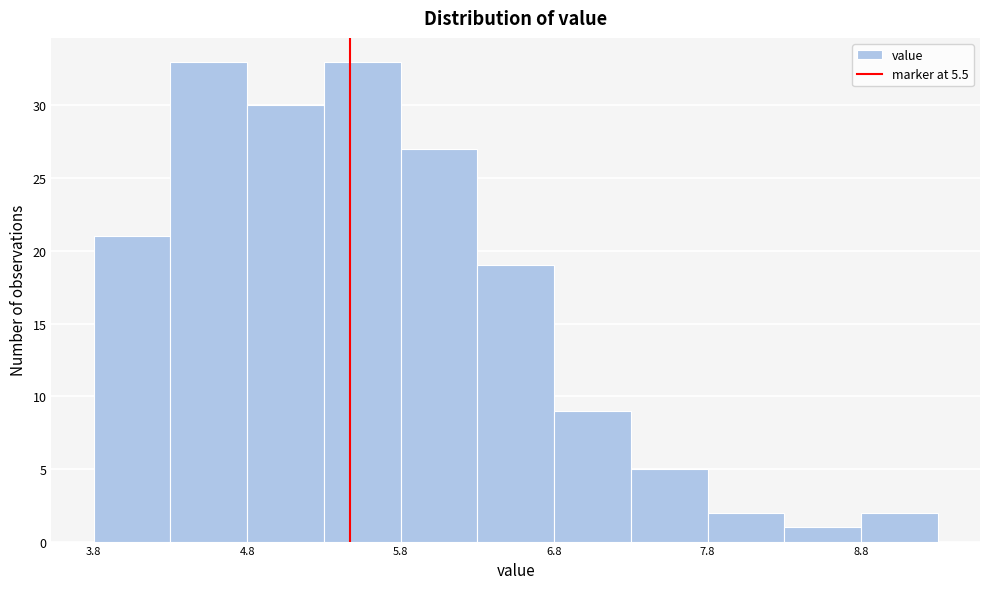

What is the height of the bar covering 5.33 to 5.83 on the x-axis? Neither the bar edges nor the heights are printed on the chart, so give them approximately, as read against the axes.

33